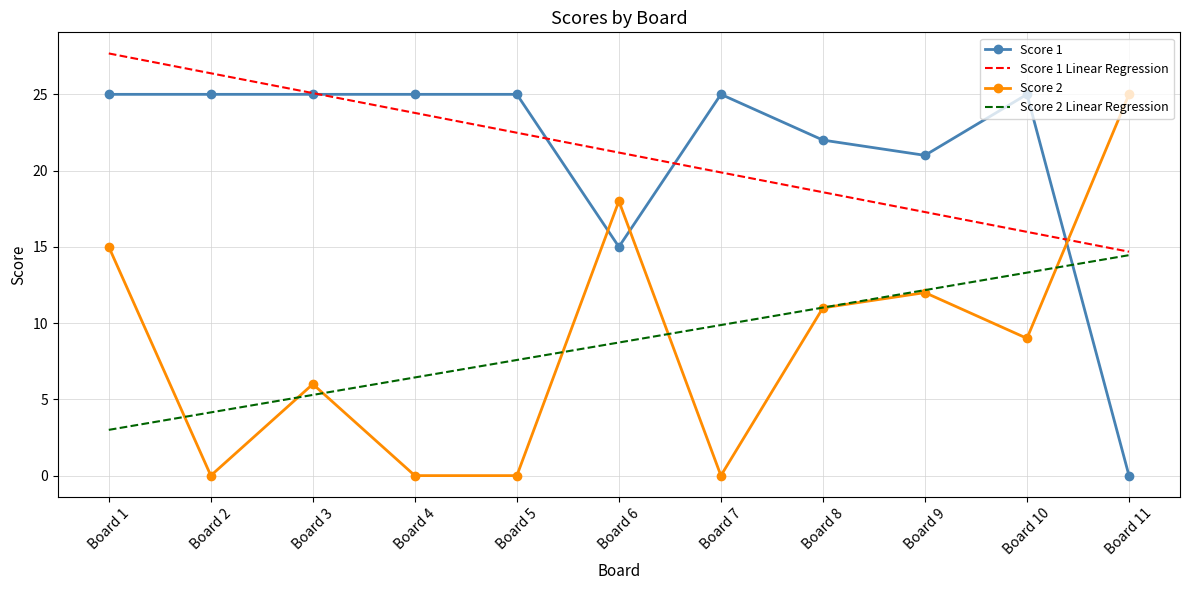

At which label is Score 1 Linear Regression closest to 21?

Board 6